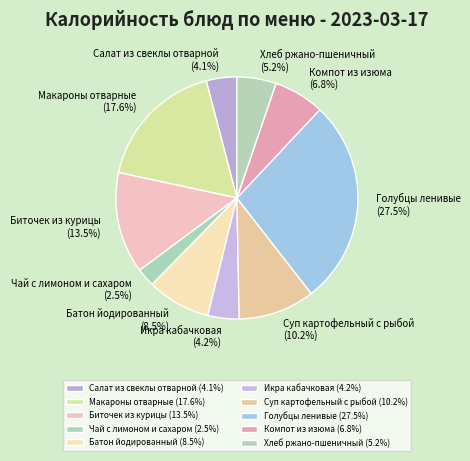

What is the ratio of the value at Салат из свеклы отварной to the value at Хлеб ржано-пшеничный?

0.8